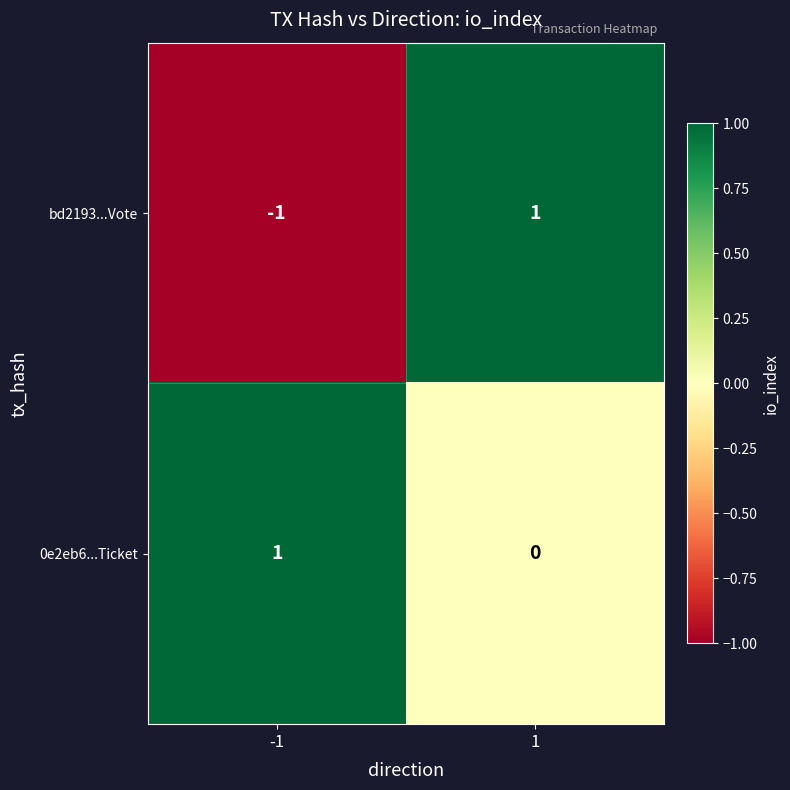

List the series in order of their overall mean, lowest first.

bd2193...Vote, 0e2eb6...Ticket